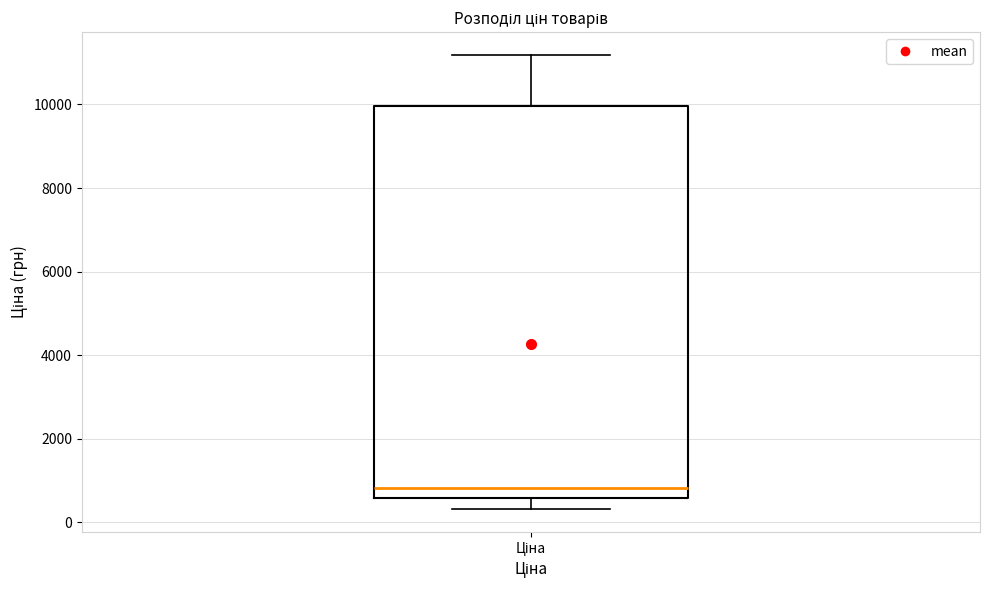

Transcribe this box plot: give where the median line is, the range the box spans, and where the two whiskers end, as read against the y-axis. The values are not printed on the chart, so give them approximately, as read against the axis.

median 800, box 600 to 10000, whiskers 400 to 11200